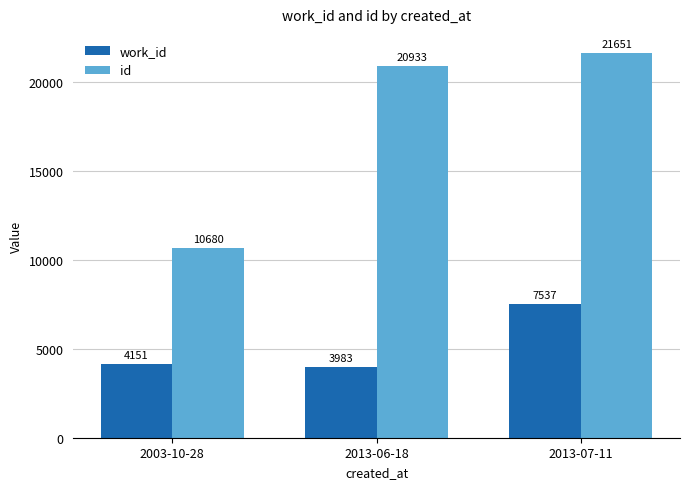

The id series shows 6378 at 2003-10-28. True or false?

False